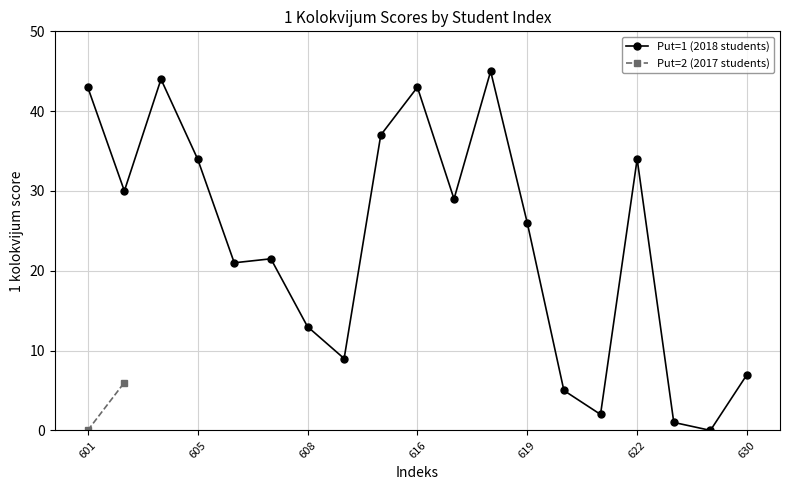

The value of Put=1 (2018 students) at 619 is 43.9. True or false?

False